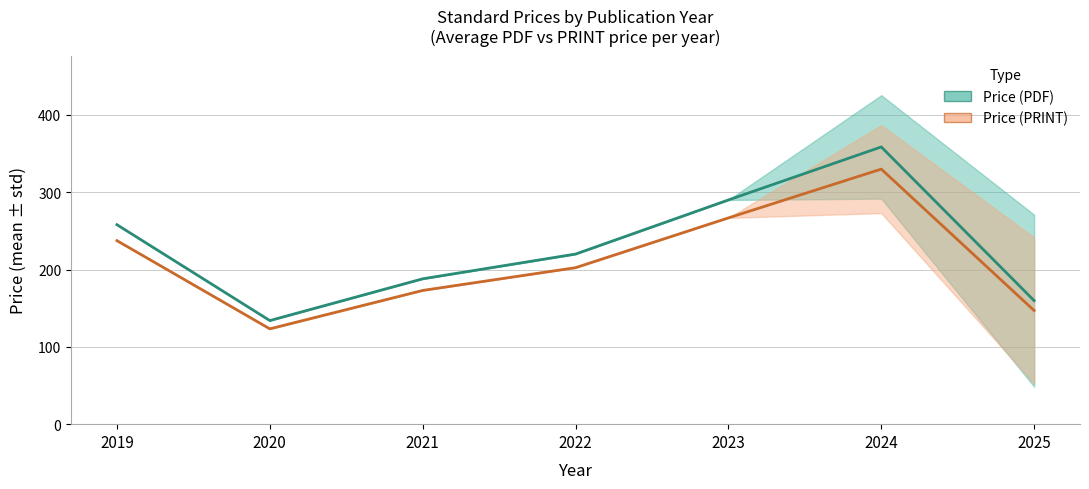

How many lines are shown in the chart?

2